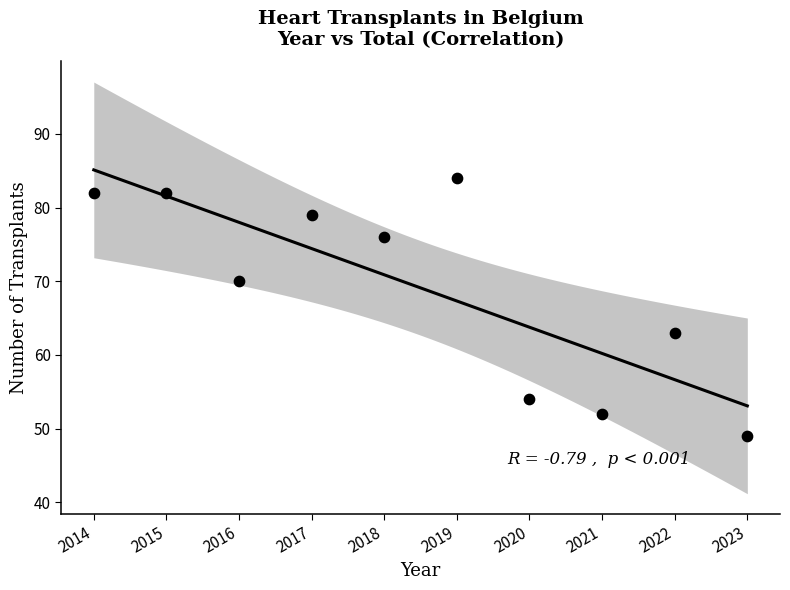

What is the range of X values (max minus min)?

9